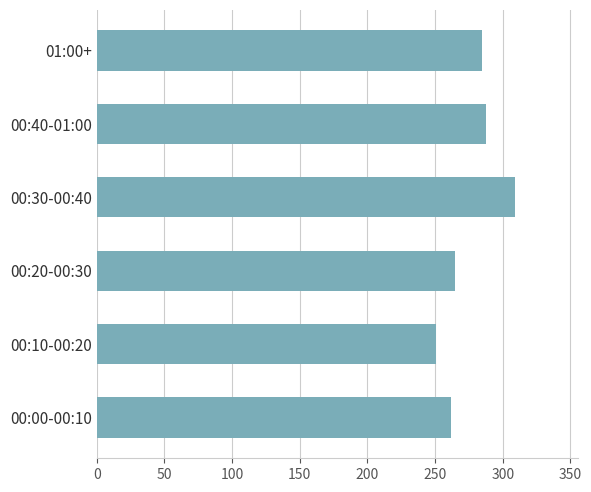

At which label is the value closest to 279?

01:00+